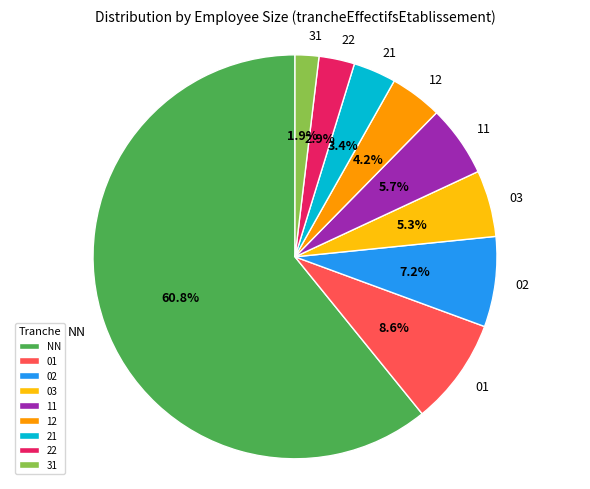

Which has a higher value, 31 or 21?

21